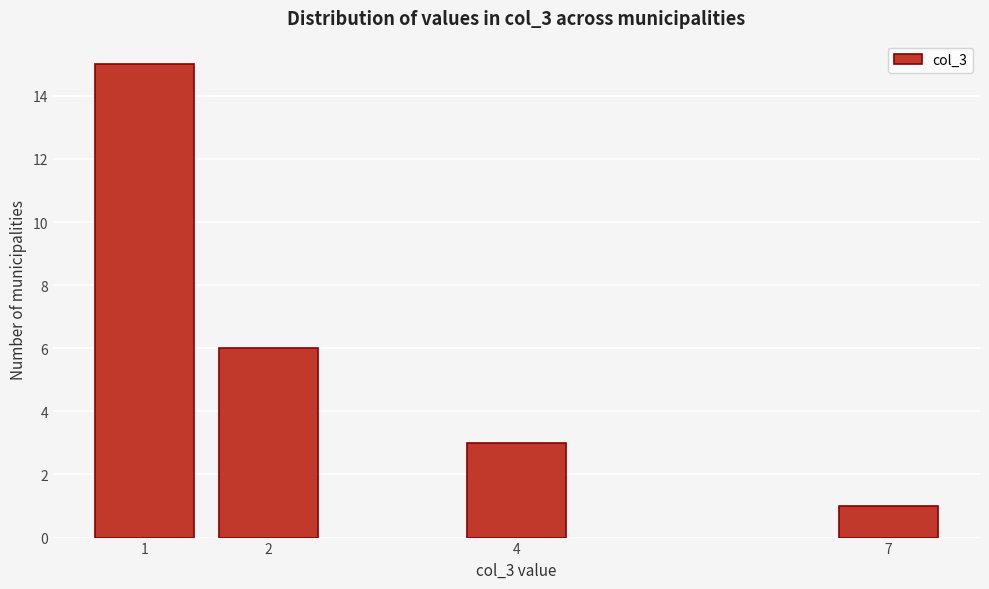

Reading left to right, transcribe all the data shown in this chart.

15	6	3	1